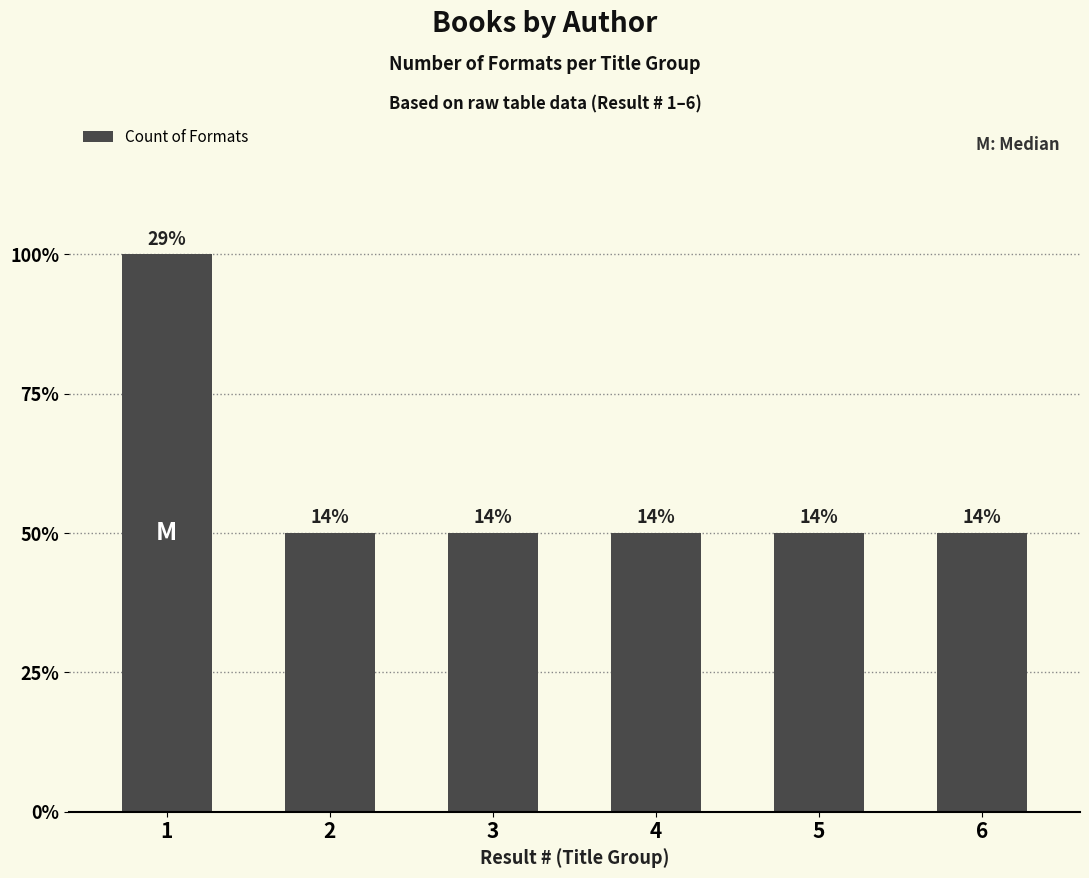

What is the difference between the maximum and second lowest values?

1